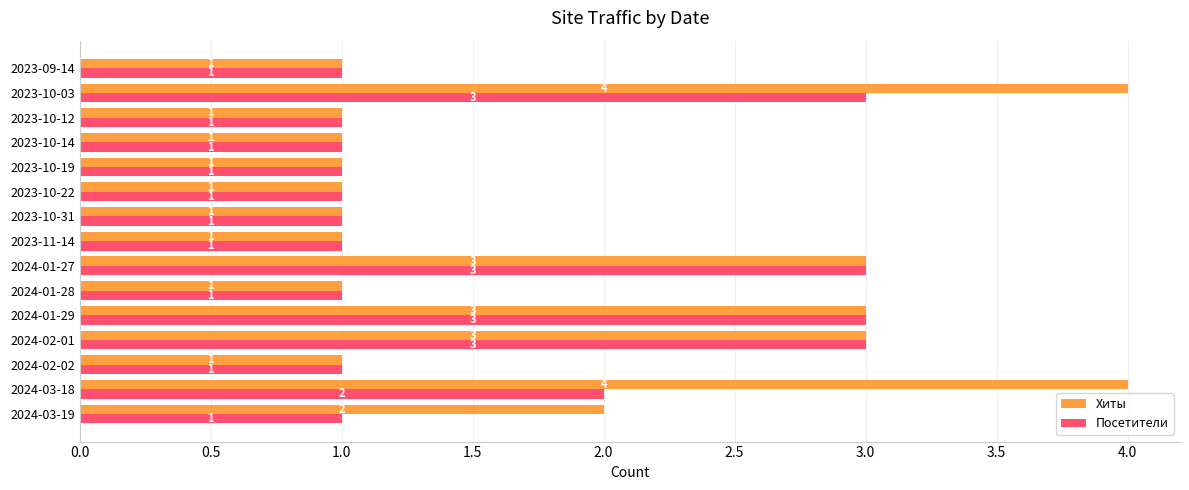

Count the Хиты values in the range 1 to 3.

13